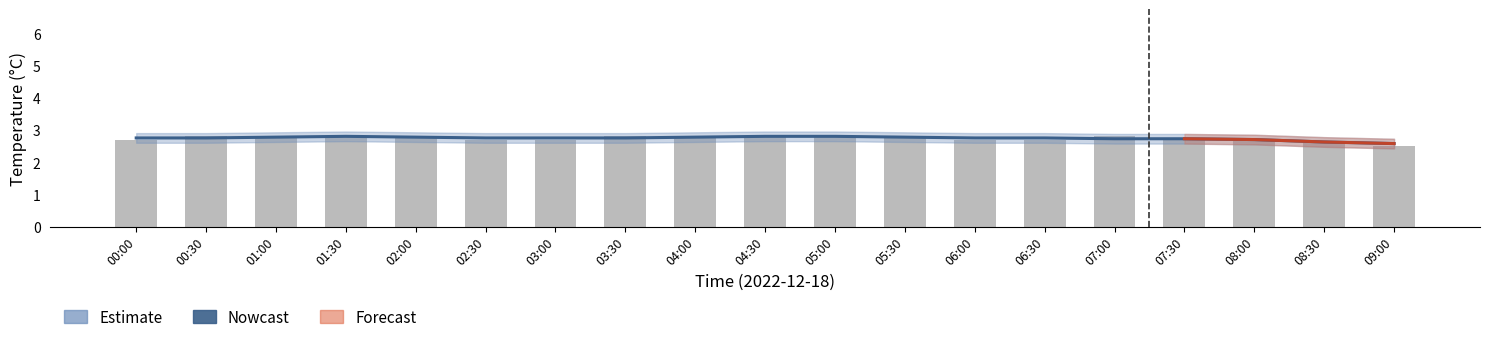

Which has a higher value, 04:30 or 03:30?

04:30